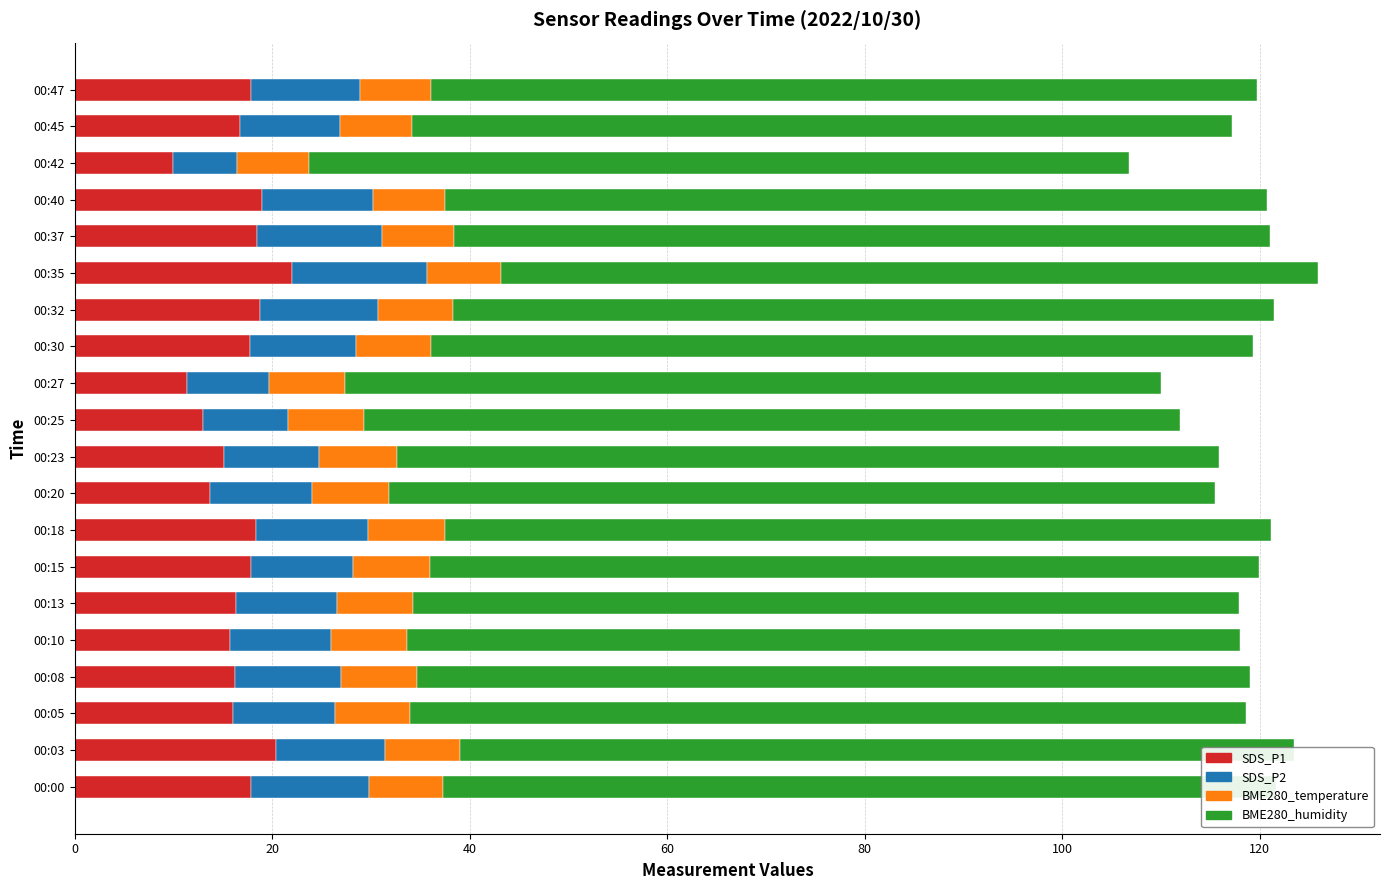

What is the total value across all series at 00:13?

117.9